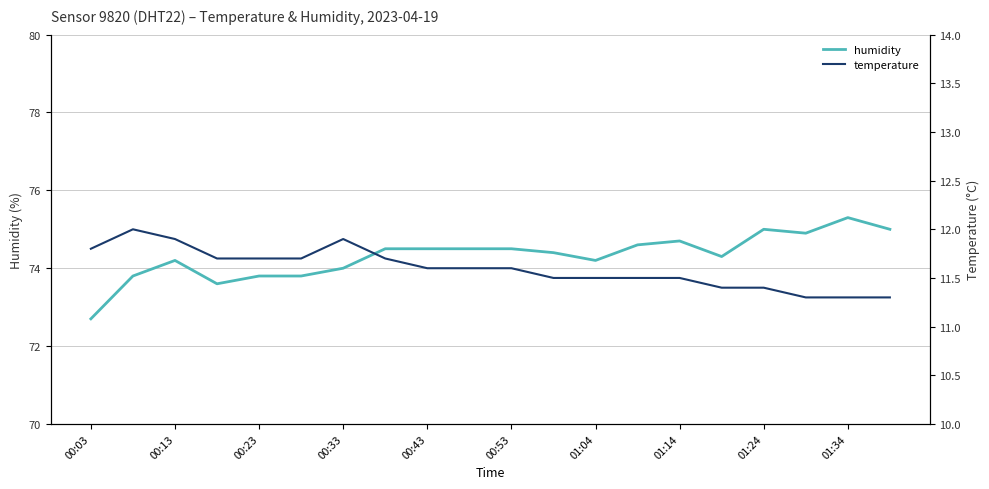

Is it true that humidity equals 38.2 at 15?

False